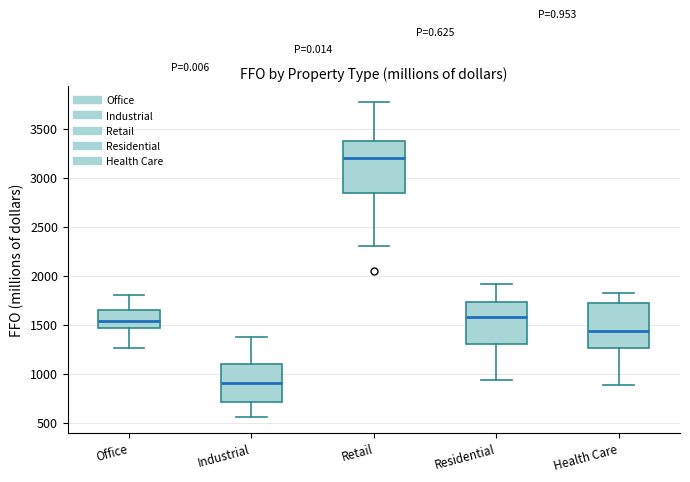

Reading left to right, transcribe this box plot: for each box, give where its median line is, the range the box spans, and where its two whiskers end, as read against the y-axis. The values are not printed on the chart, so give them approximately, as read against the axis.

Office: median 1550, box 1450 to 1650, whiskers 1250 to 1800
Industrial: median 900, box 700 to 1100, whiskers 550 to 1400
Retail: median 3200, box 2850 to 3350, whiskers 2300 to 3750
Residential: median 1600, box 1300 to 1750, whiskers 950 to 1900
Health Care: median 1450, box 1250 to 1700, whiskers 900 to 1850